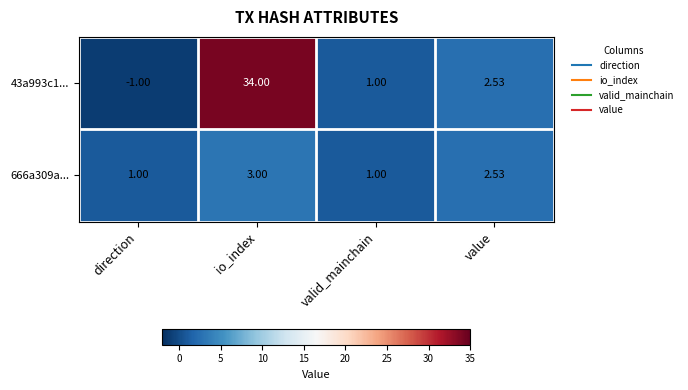

At which category is the sum across all series the highest?

io_index